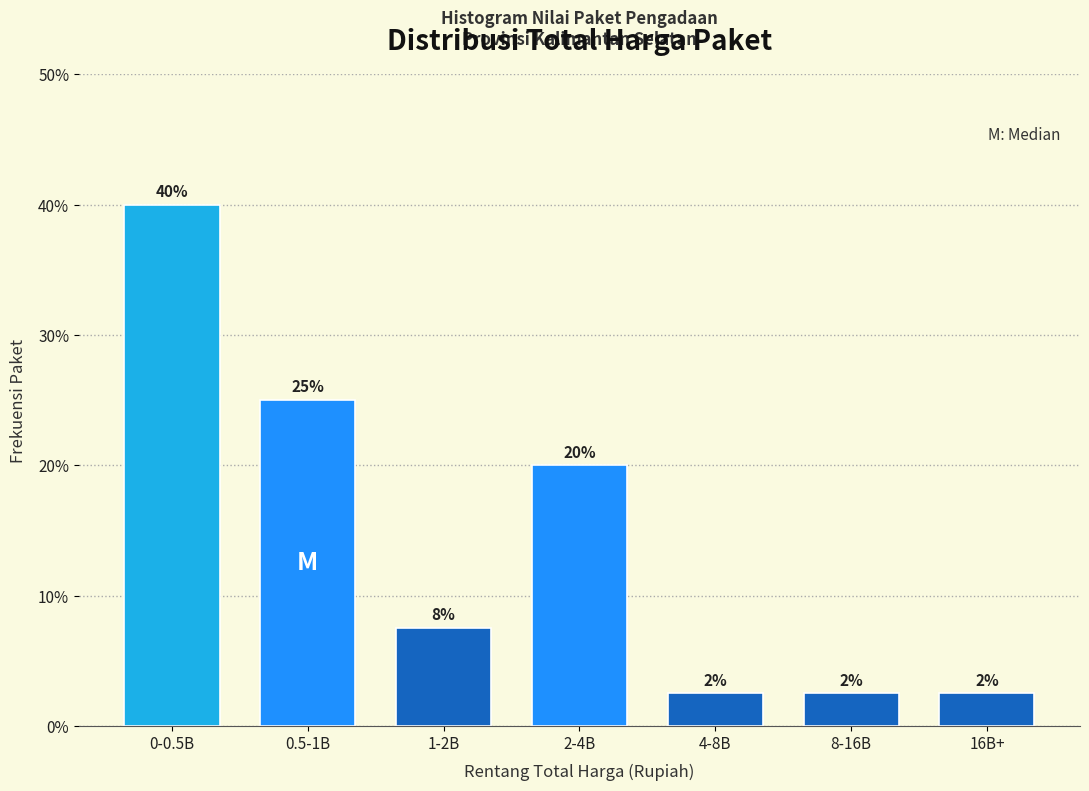

Does the chart contain any negative values?

No